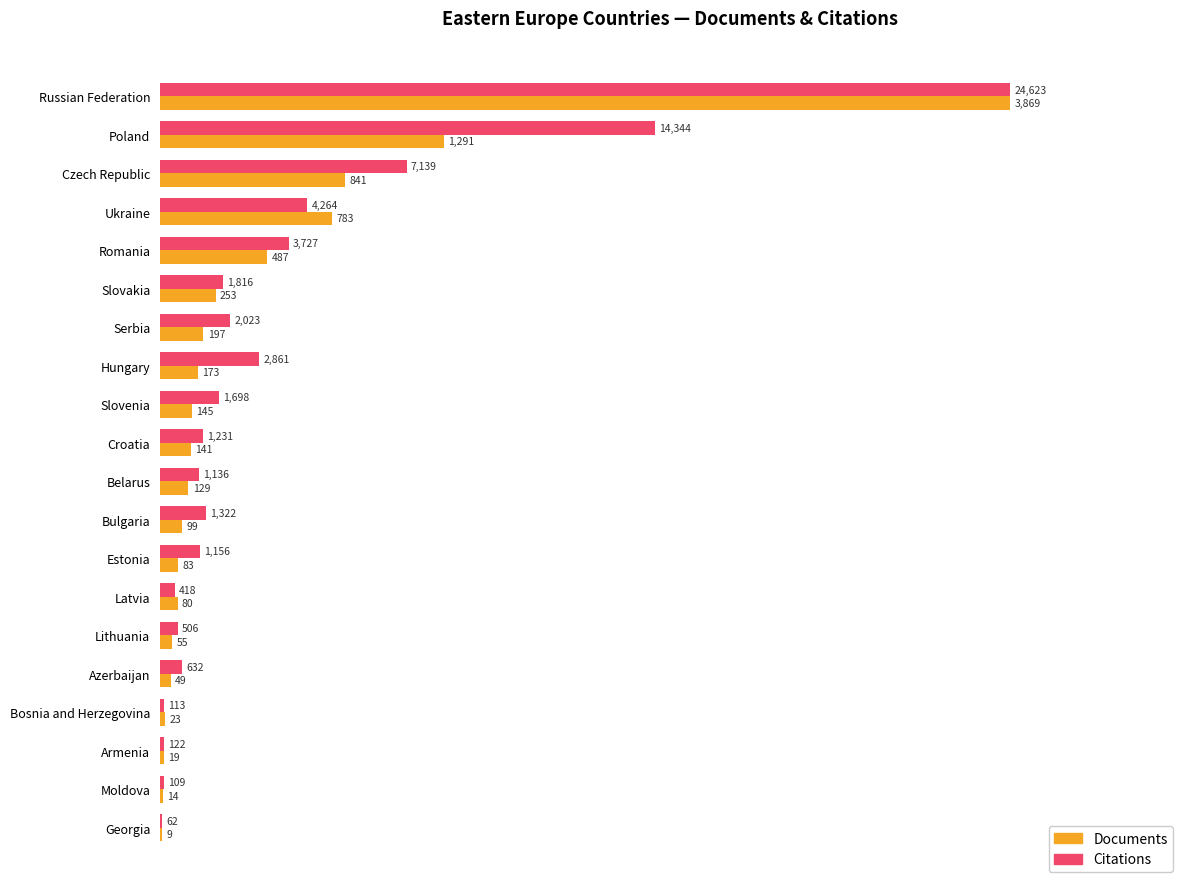

What are all the series names shown in the legend?

Documents, Citations